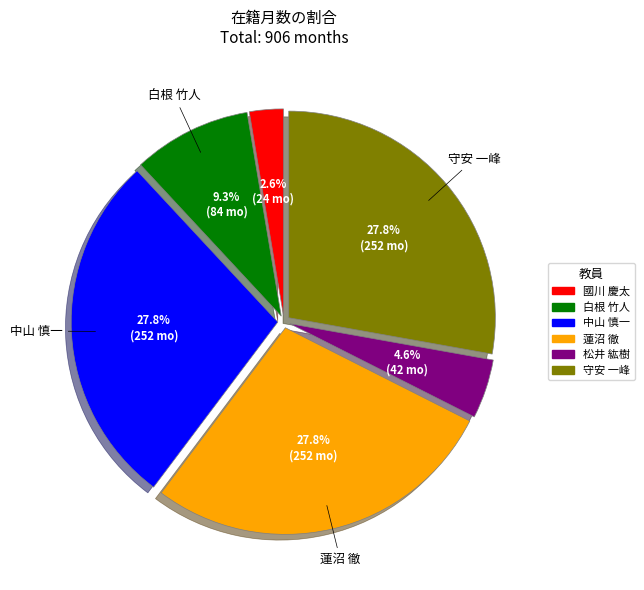

Is the sum of 白根 竹人 and 中山 慎一 greater than half?

No